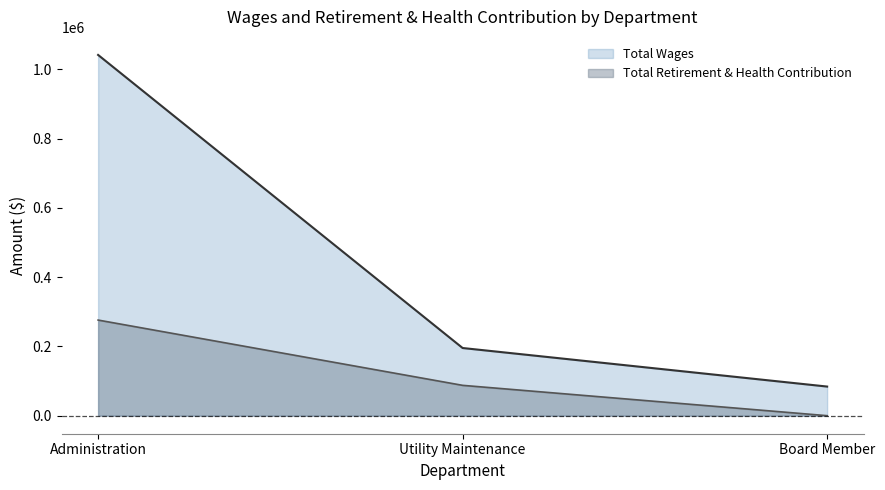

How many lines are shown in the chart?

2